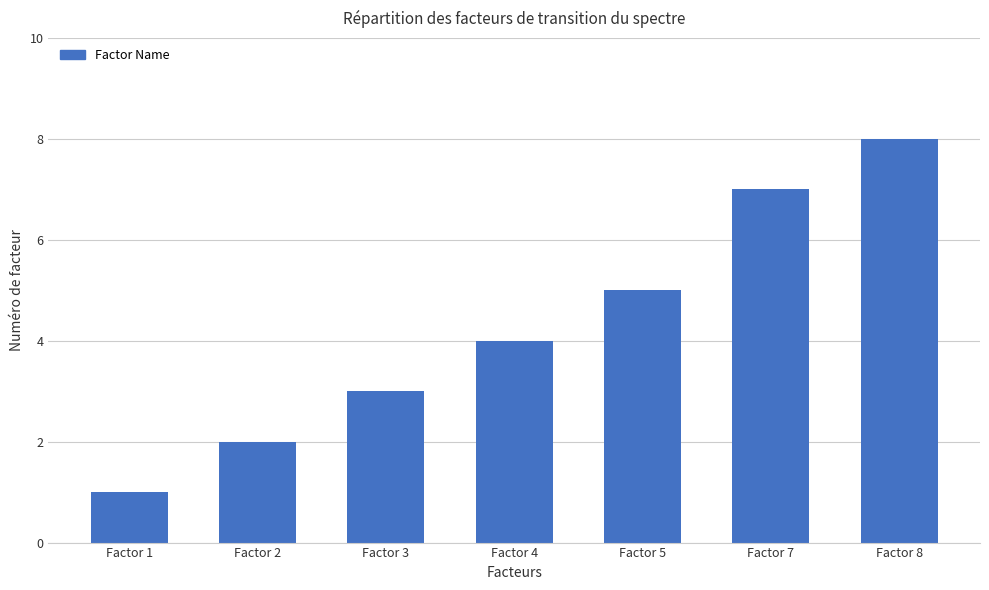

Where is the data nearest to the value 4?

Factor 4